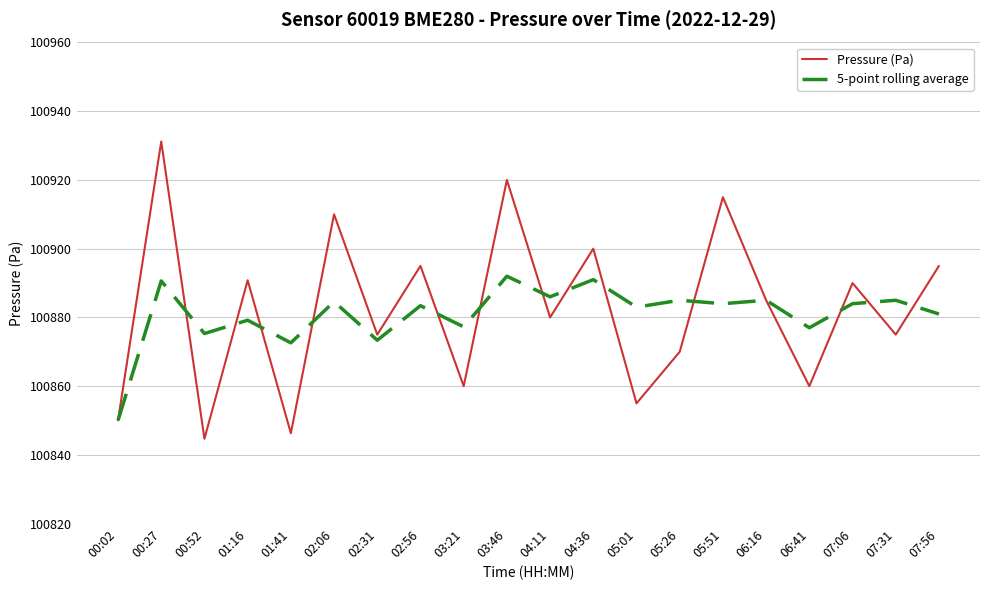

Is this an area chart (filled region under the line)?

No